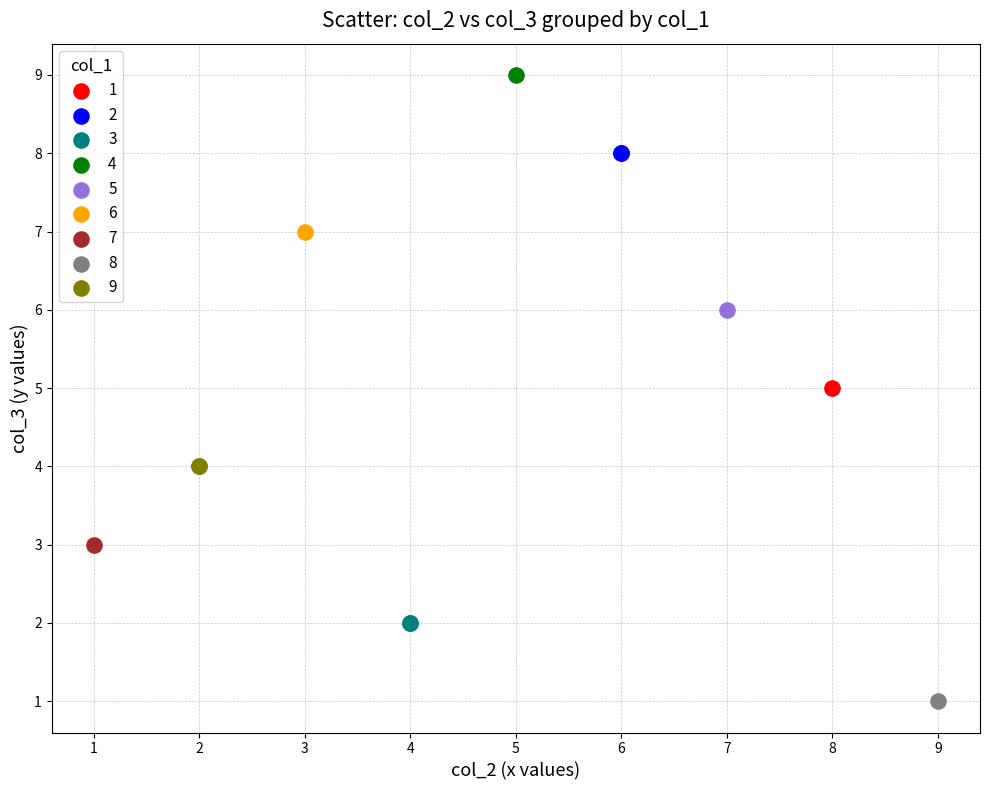

What are all the series names shown in the legend?

1, 2, 3, 4, 5, 6, 7, 8, 9